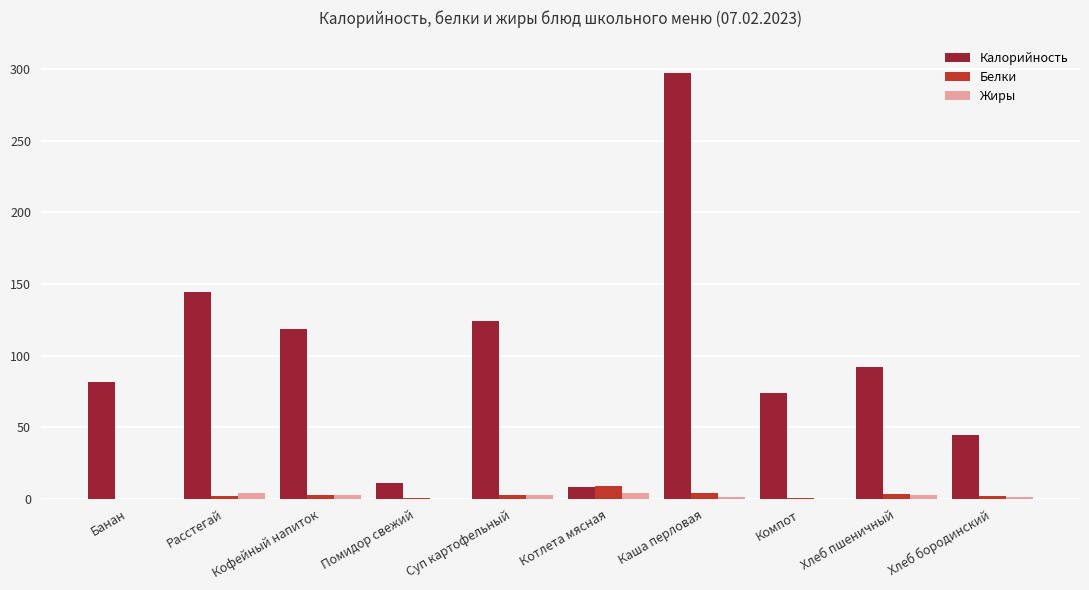

How many categories are shown in the chart?

10